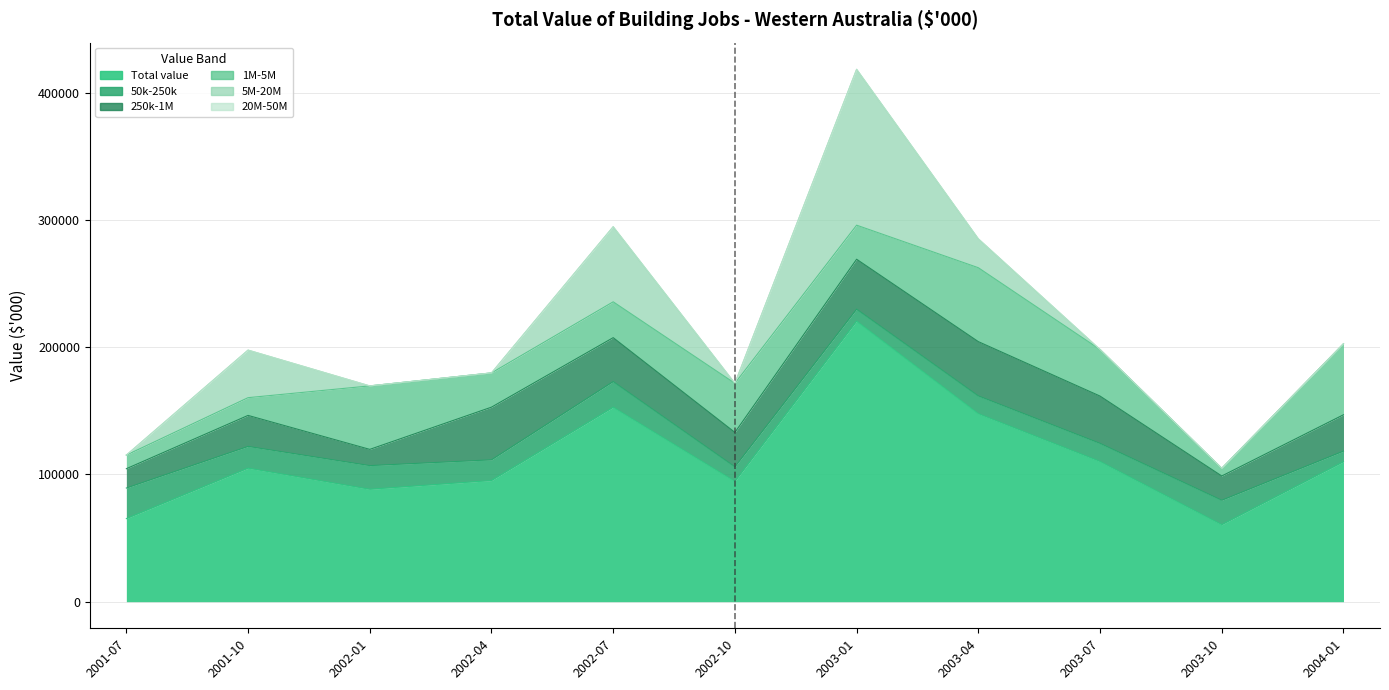

The 20M-50M series shows 0 at 2002-10. True or false?

True